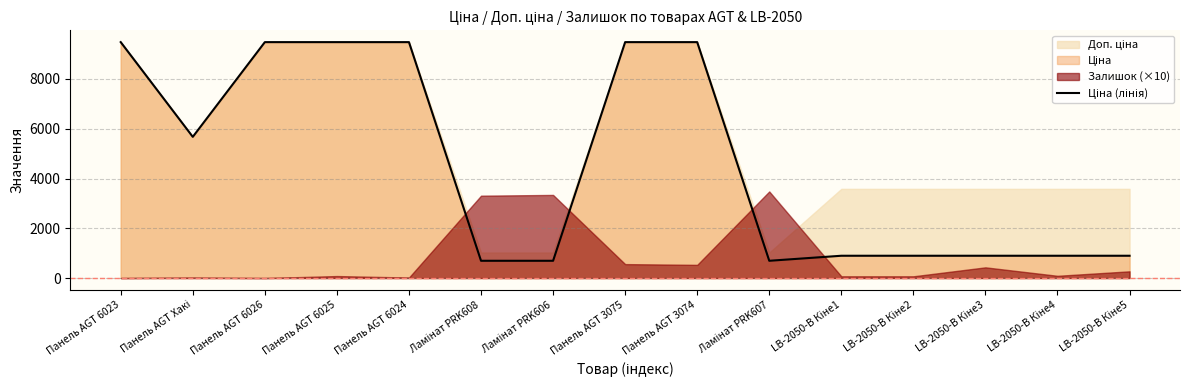

Which has a higher value, Ламінат PRK607 or LB-2050-В Кіне5?

LB-2050-В Кіне5